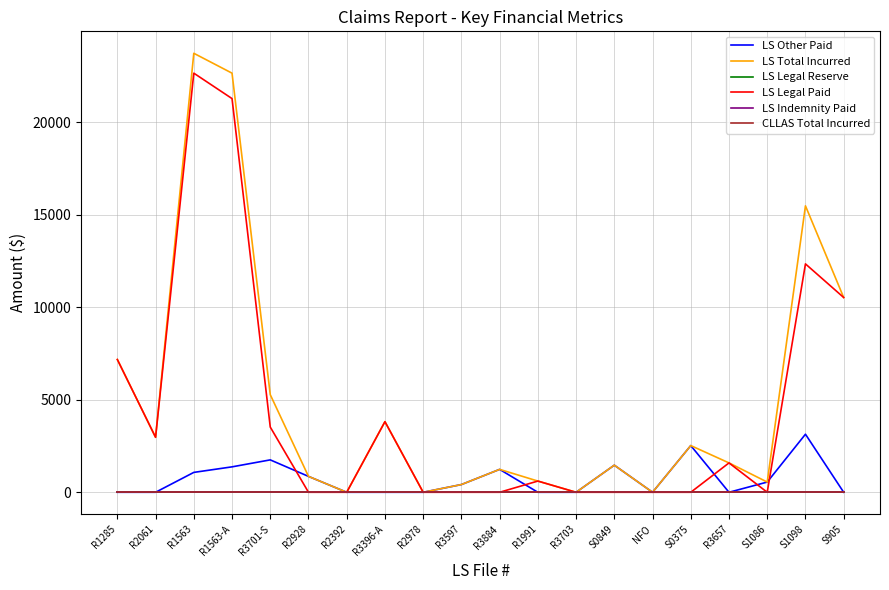

Is this an area chart (filled region under the line)?

No